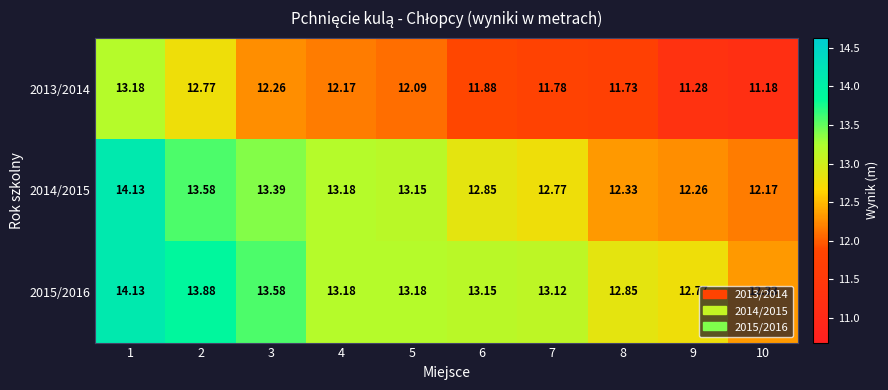

Which series changed the most between 3 and 7?

2014/2015